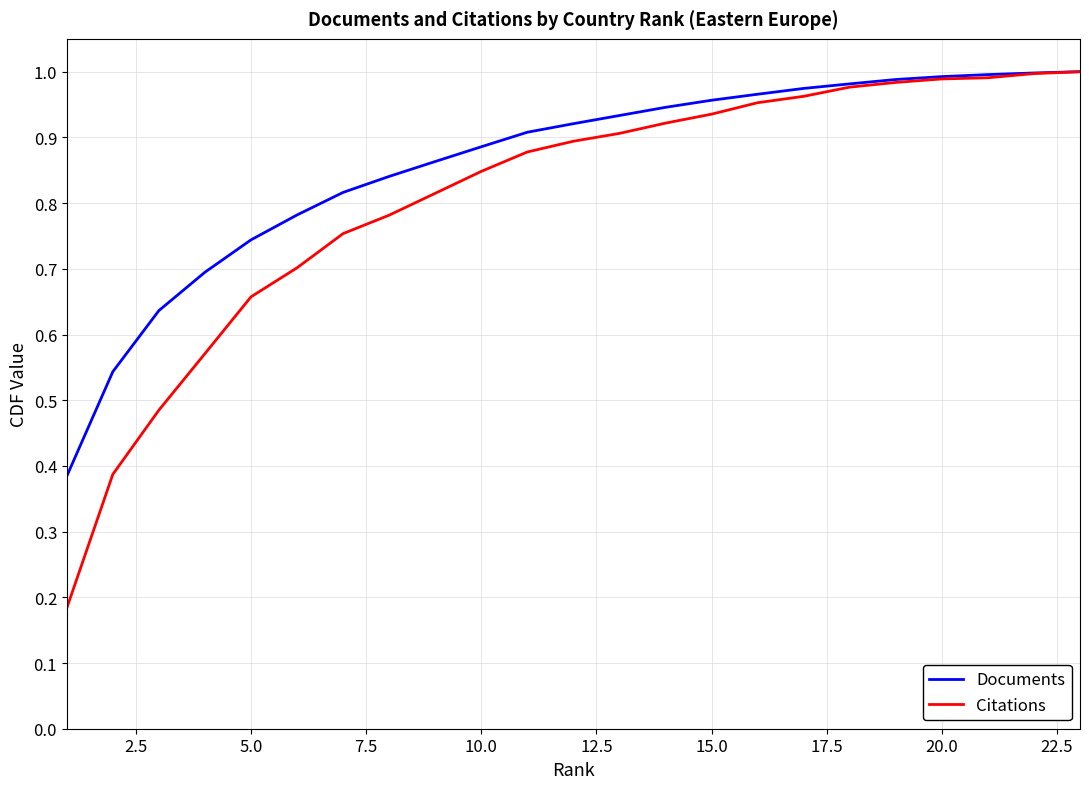

List the series in order of their overall mean, lowest first.

Citations, Documents